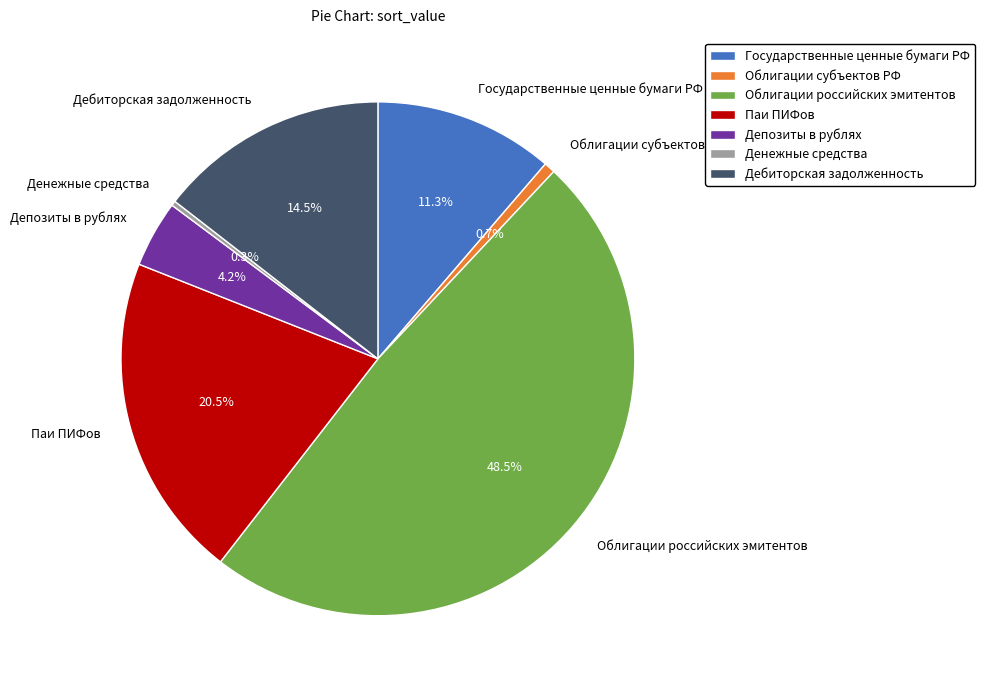

What is the largest slice in the pie chart?

Облигации российских эмитентов